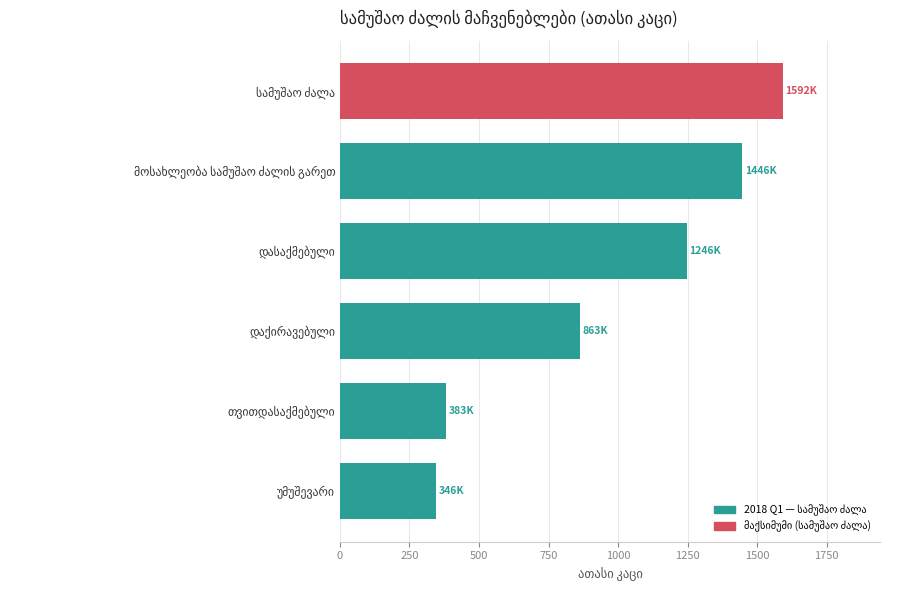

What is the average value?

979.4